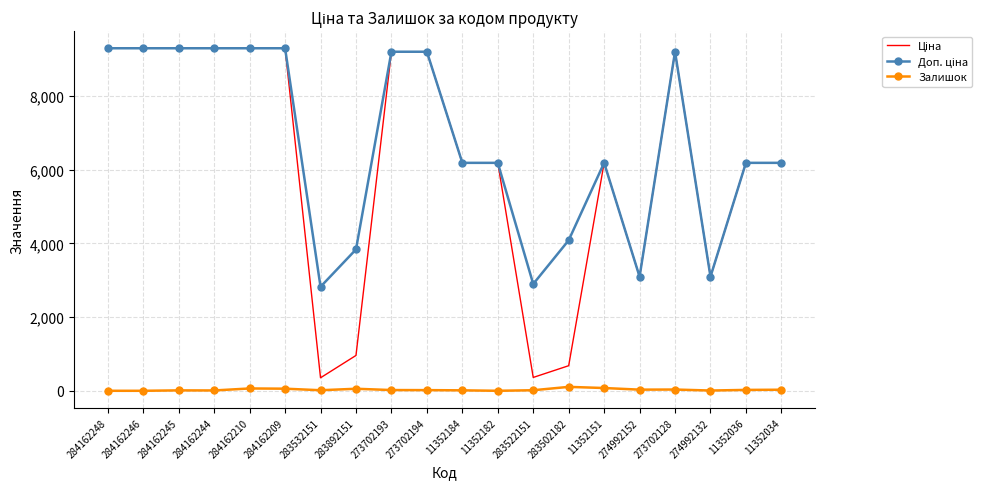

Count the number of categories in the chart.

20